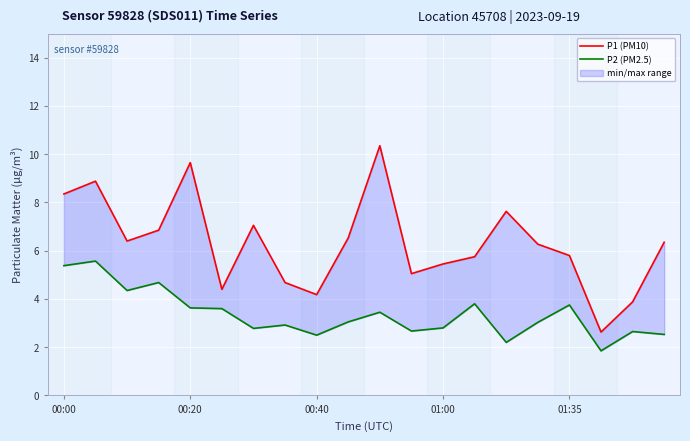

What is the difference between the P2 (PM2.5) values at 01:00 and 13?

0.9